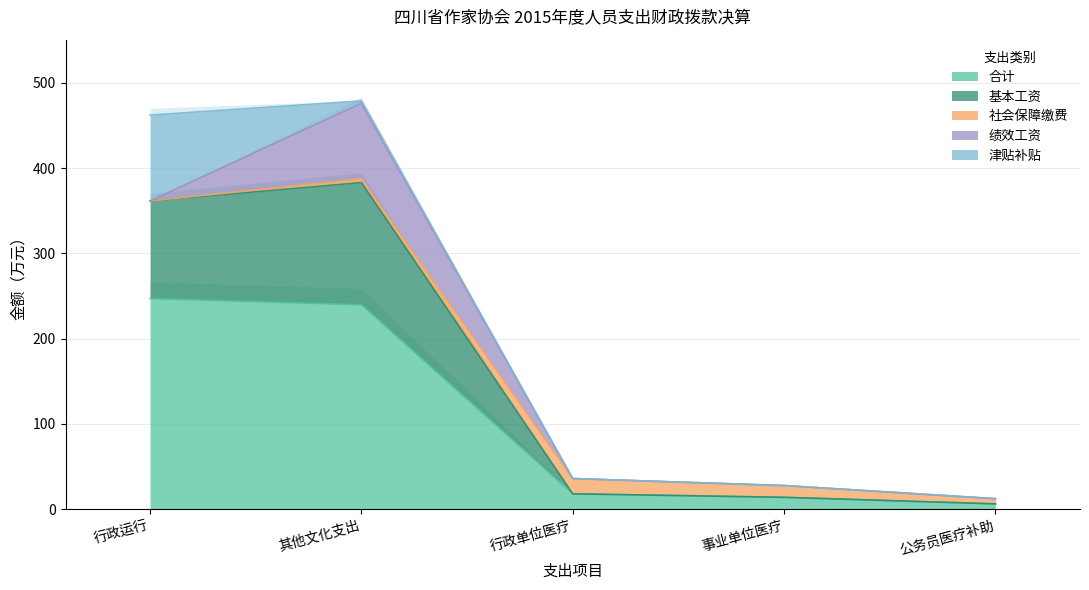

What are all the series names shown in the legend?

合计, 基本工资, 社会保障缴费, 绩效工资, 津贴补贴